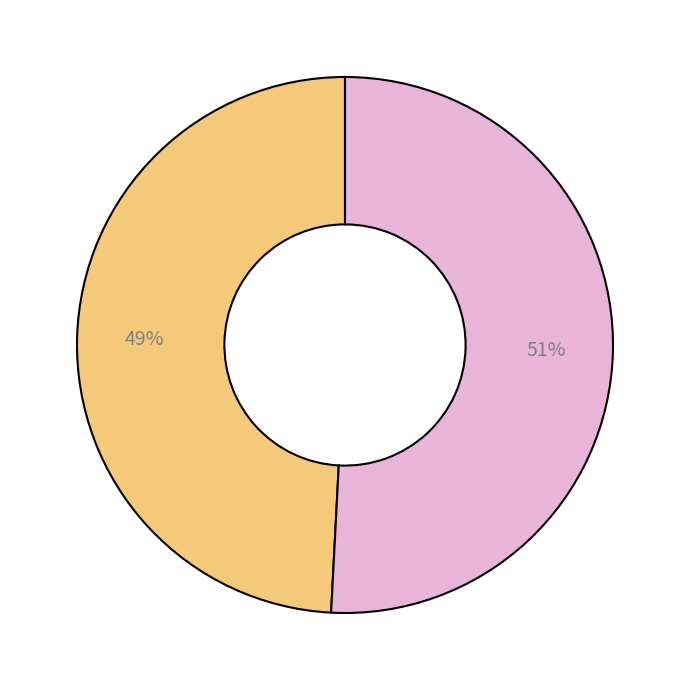

To the nearest percent, what is the difference between the largest and smallest slice percentages?

2%